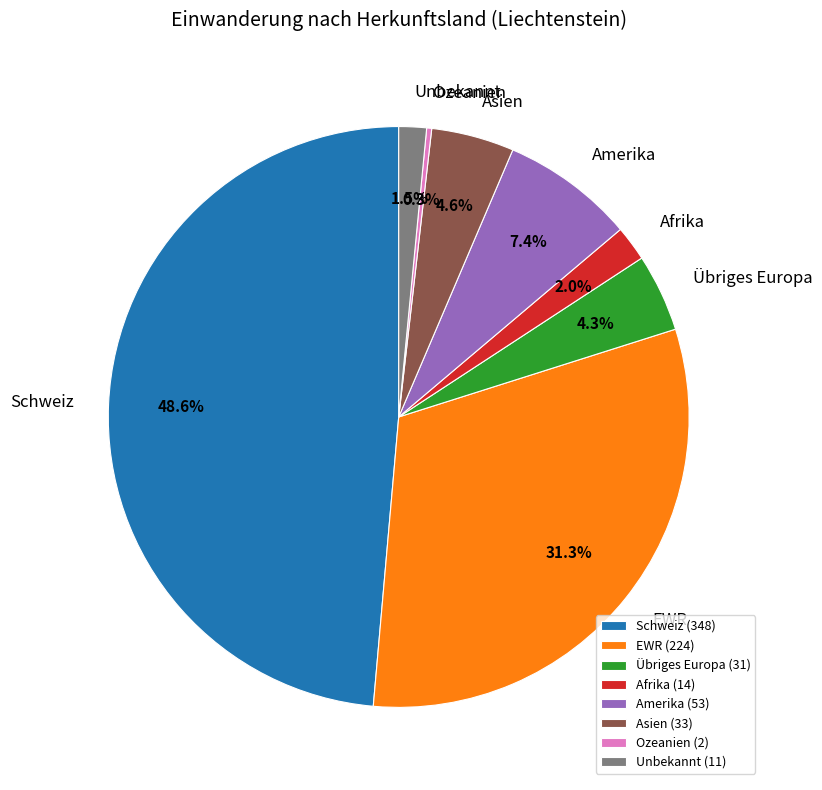

Is there any slice that represents more than half of the pie?

No